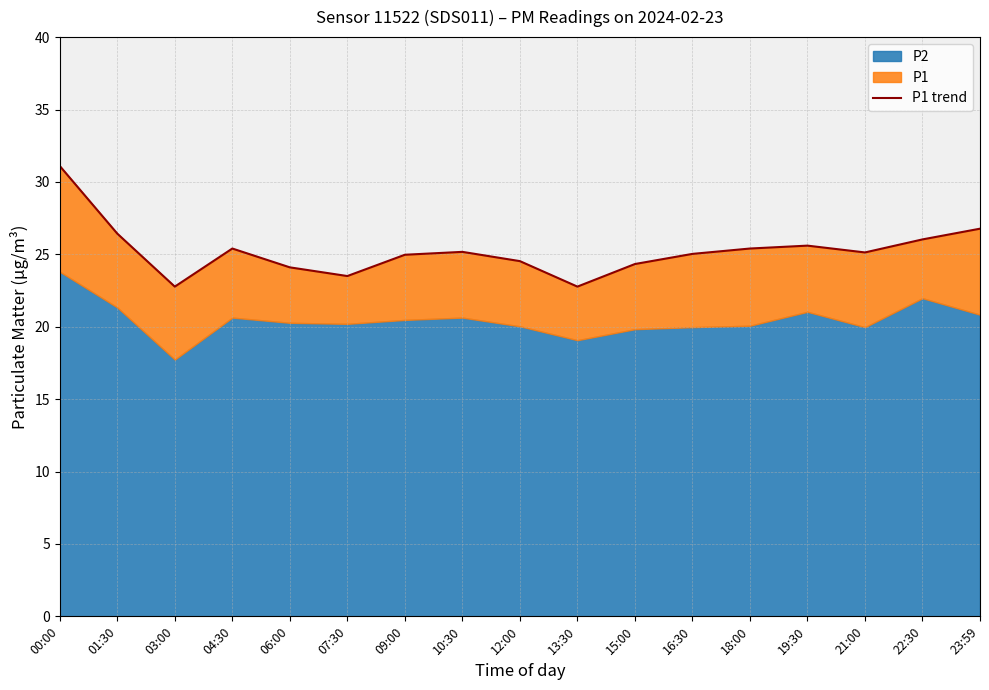

Where does the data first go above 25?

00:00